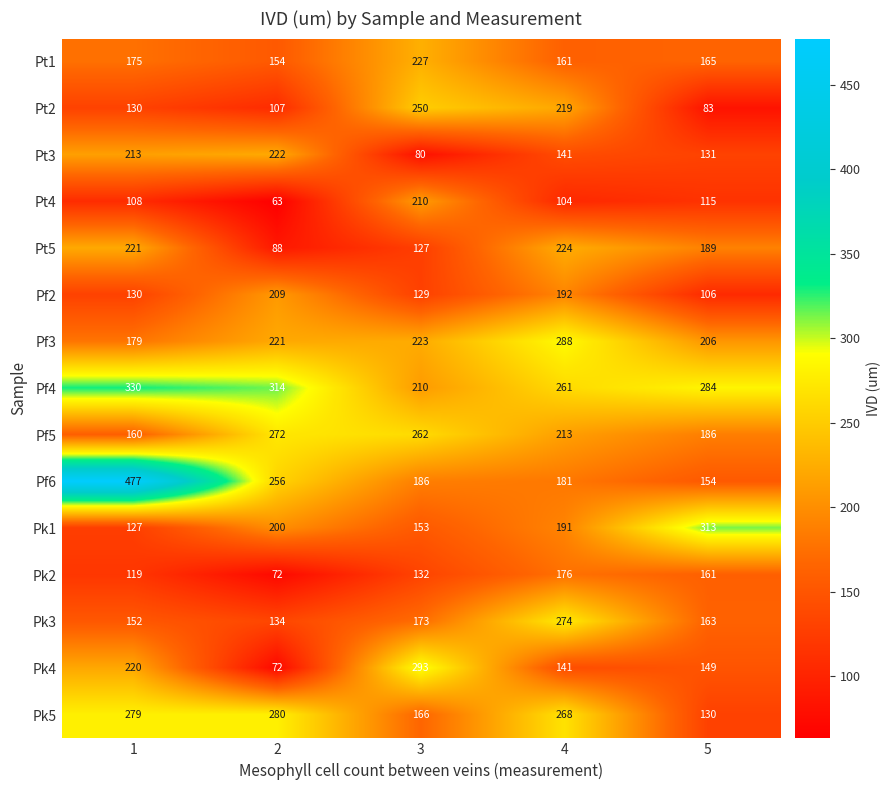

Count the number of data series in this chart.

15